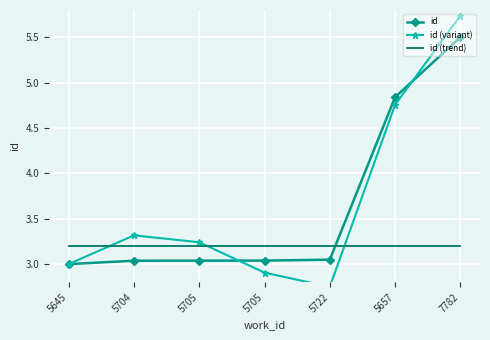

At which label does id (variant) reach its minimum?

5722